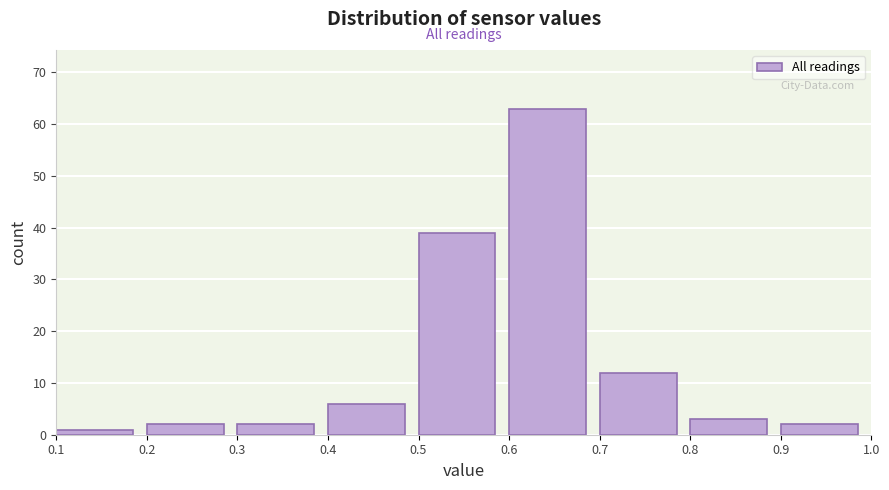

Reading left to right, transcribe this chart: for each bar, give the range it covers on the x-axis and its height. The values are not printed on the chart, so give them approximately, as read against the axis.

0.1 to 0.2: 1
0.2 to 0.3: 2
0.3 to 0.4: 2
0.4 to 0.5: 6
0.5 to 0.6: 39
0.6 to 0.7: 63
0.7 to 0.8: 12
0.8 to 0.9: 3
0.9 to 1.0: 2